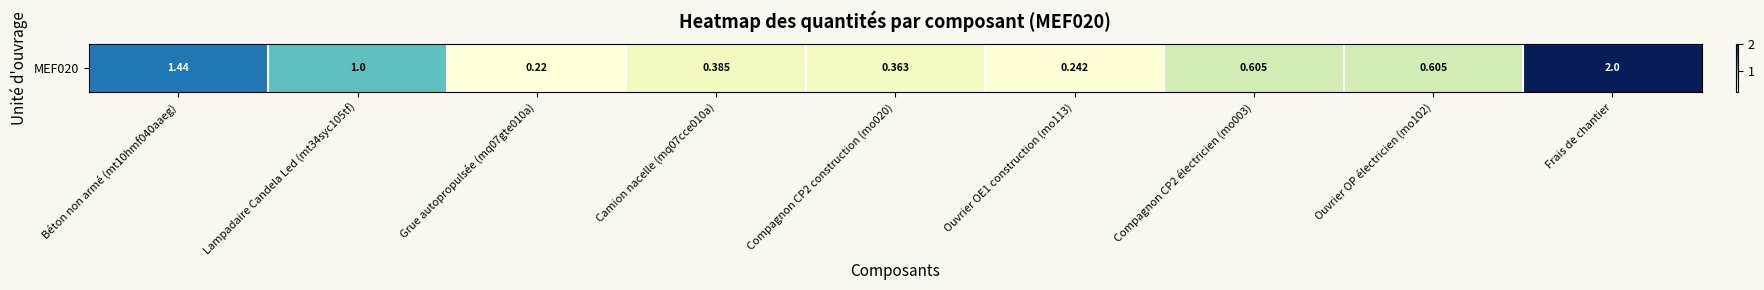

What is the sum of the values at Lampadaire Candela Led (mt34syc105tf) and Ouvrier OE1 construction (mo113)?

1.2